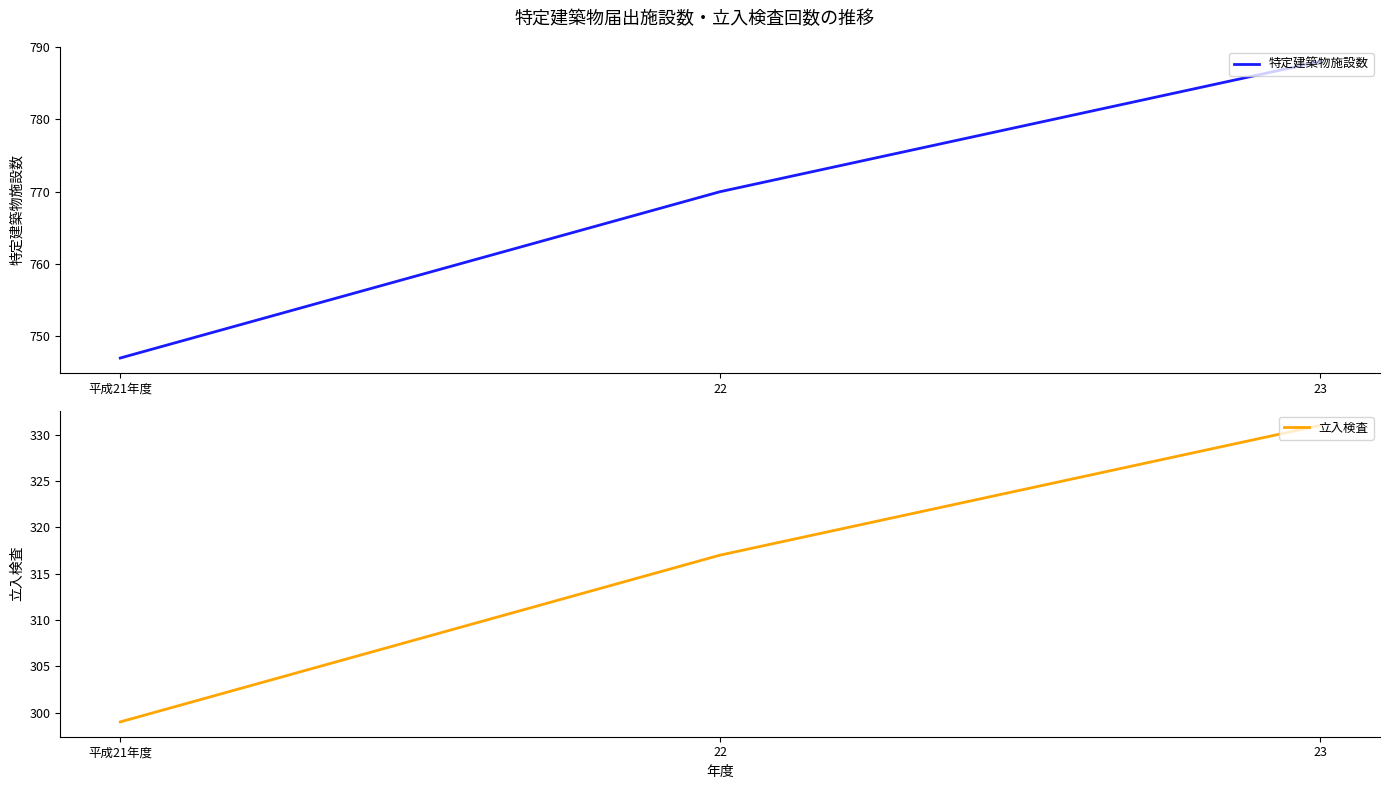

Read the 立入検査 value at 23, to the nearest 5.

330